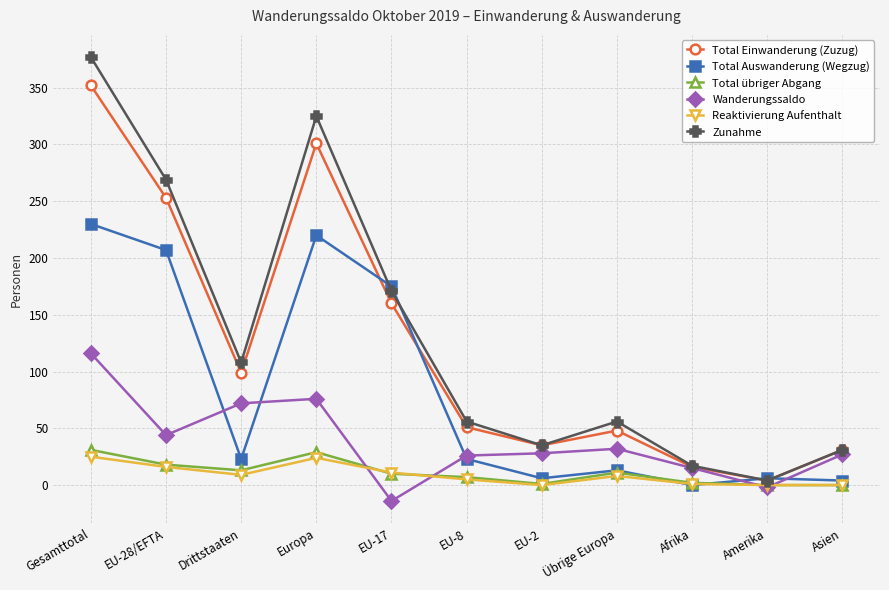

Where is Total Auswanderung (Wegzug) nearest to the value 115?

EU-17